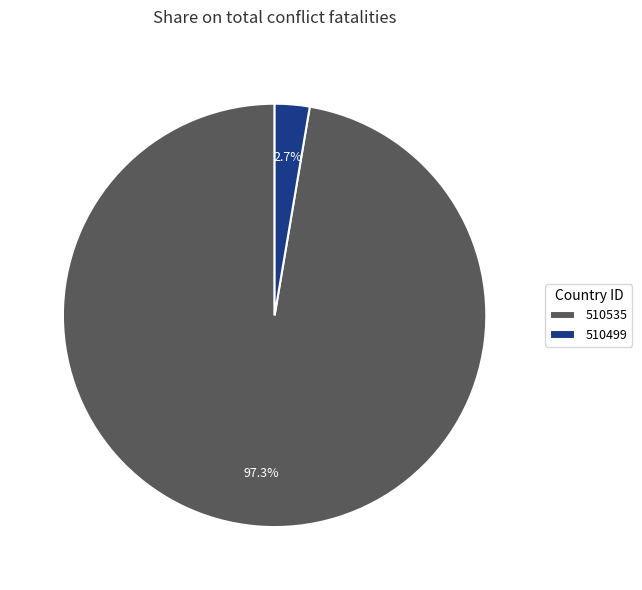

To the nearest percent, what percentage of the pie is 510499?

3%